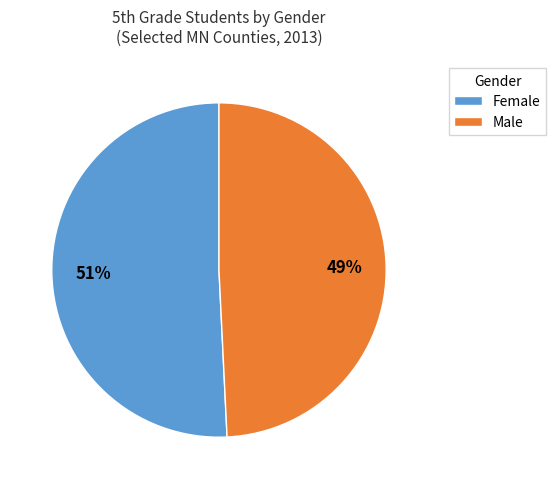

How many segments does this pie chart have?

2